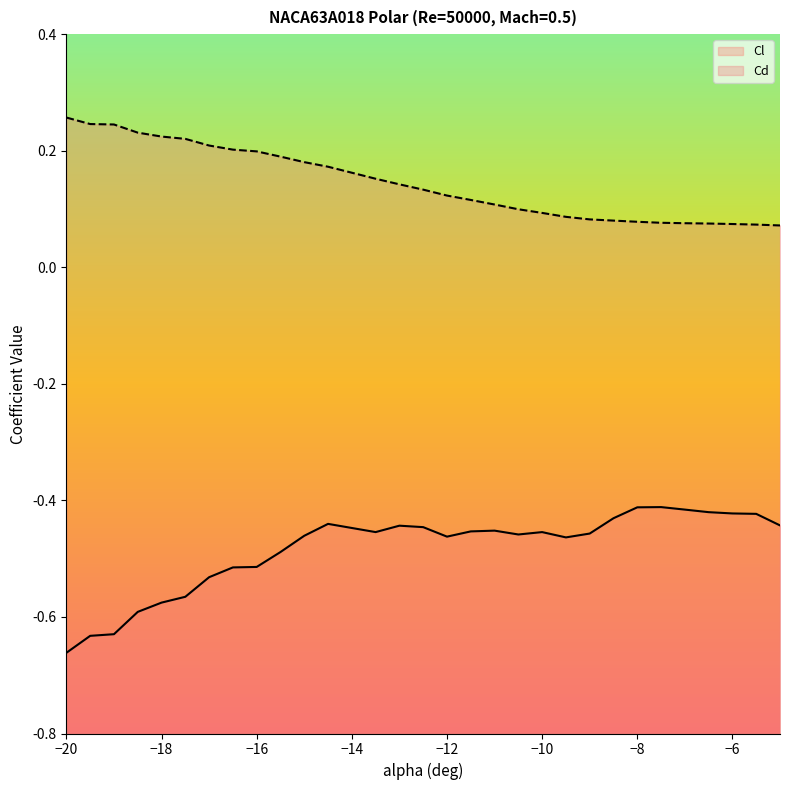

Rank the series by their average value, from lowest to highest.

Cl, Cd